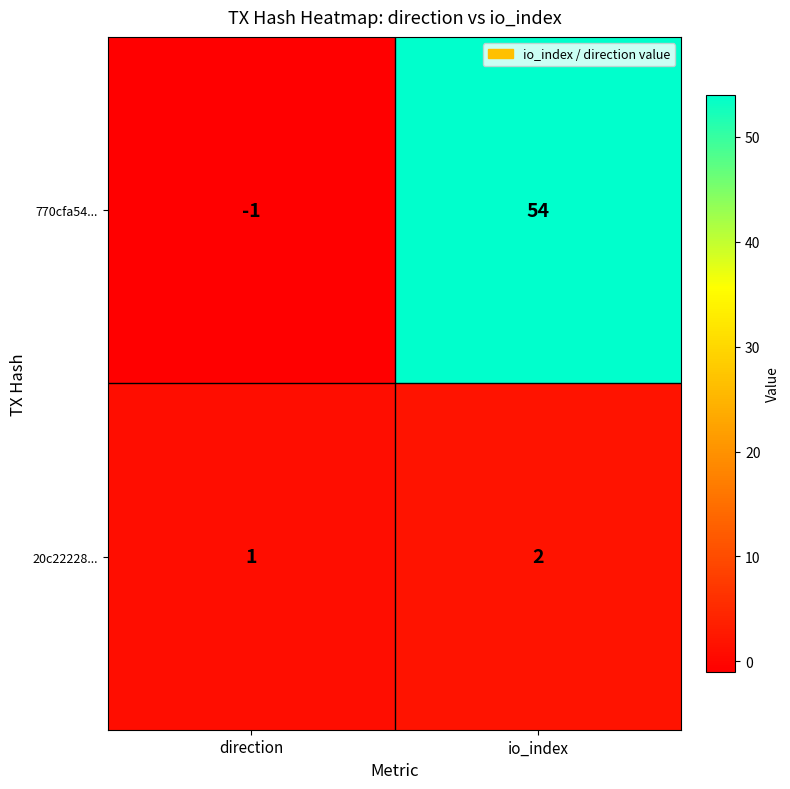

Reading left to right, what are all the values shown in this chart?

770cfa54...: -1	54
20c22228...: 1	2